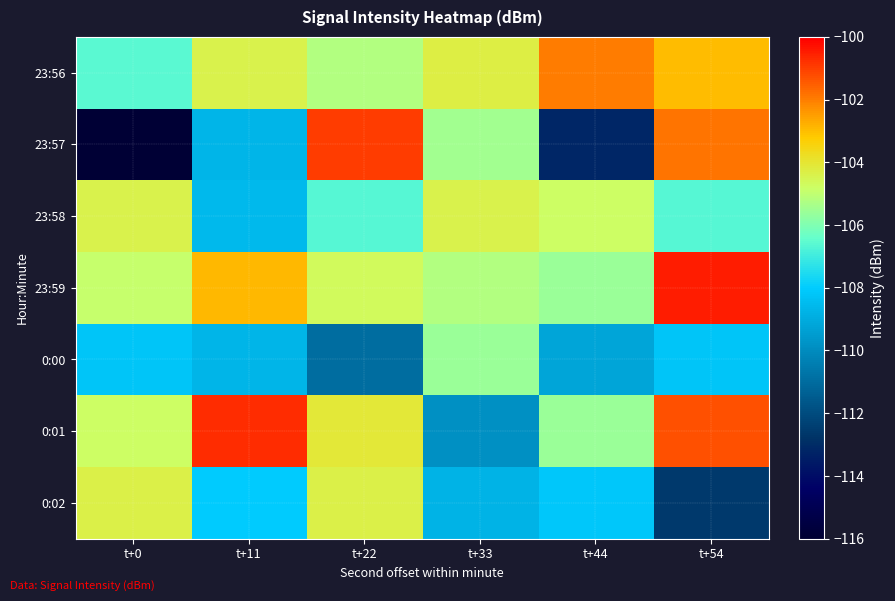

Which series has the largest total across all categories?

23:59